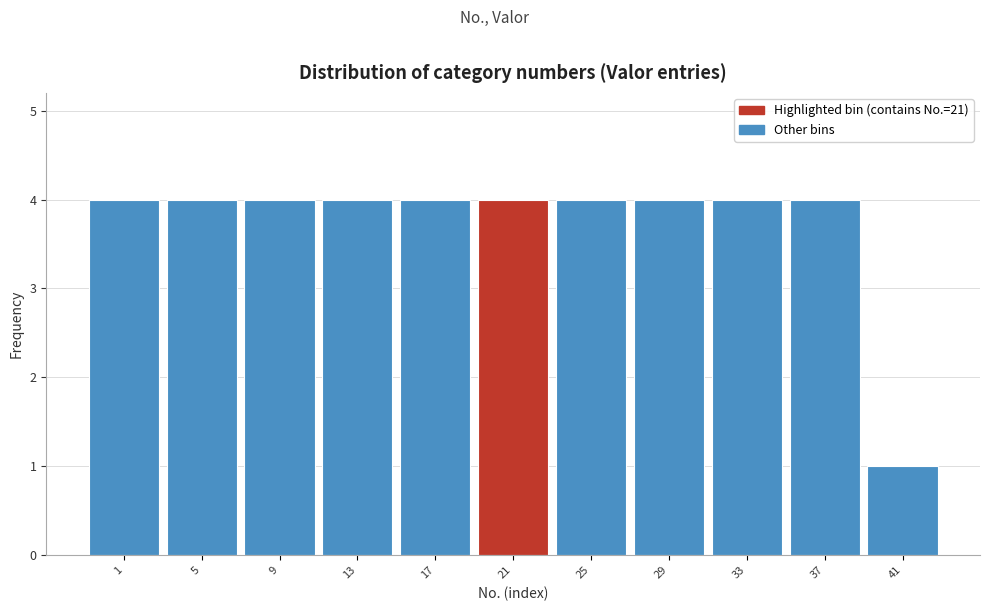

Reading left to right, extract all data points from this chart.

1=4	5=4	9=4	13=4	17=4	21=4	25=4	29=4	33=4	37=4	41=1